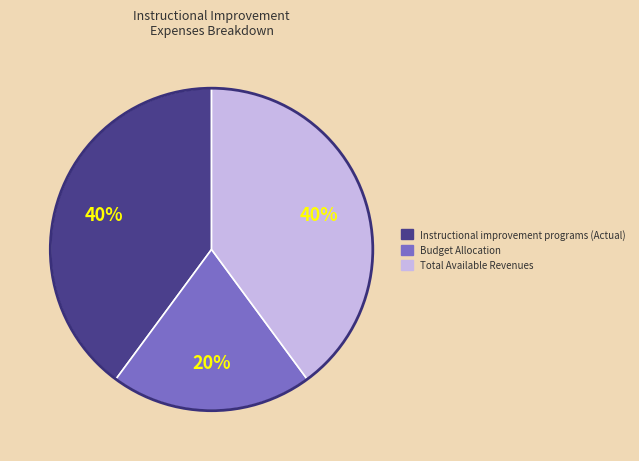

Is there a majority slice in this chart?

No